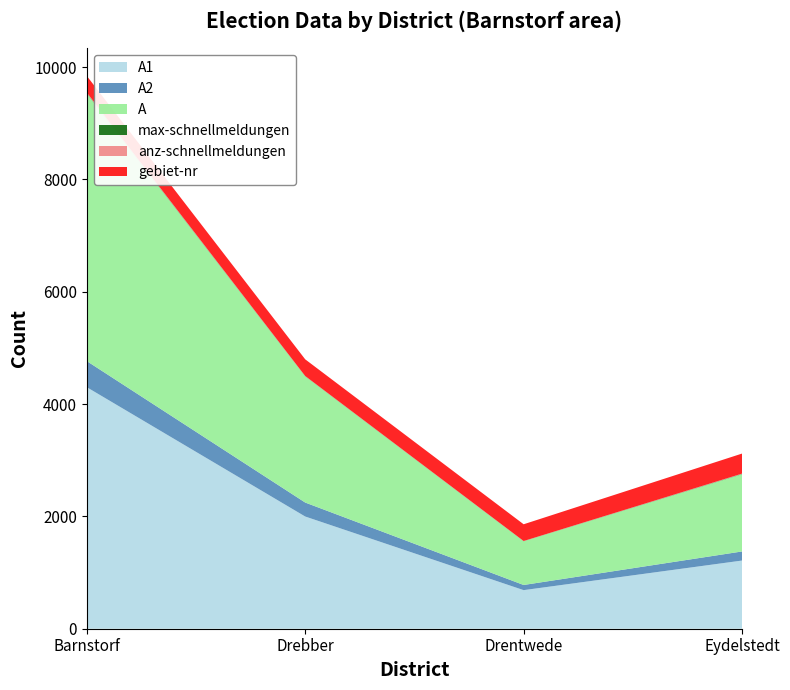

Reading right to left, list all the values displayed in this chart.

A1: Eydelstedt=1214	Drentwede=687	Drebber=1998	Barnstorf=4301
A2: Eydelstedt=162	Drentwede=92	Drebber=249	Barnstorf=465
A: Eydelstedt=1376	Drentwede=779	Drebber=2247	Barnstorf=4766
max-schnellmeldungen: Eydelstedt=5	Drentwede=2	Drebber=3	Barnstorf=8
anz-schnellmeldungen: Eydelstedt=5	Drentwede=2	Drebber=3	Barnstorf=8
gebiet-nr: Eydelstedt=357	Drentwede=298	Drebber=297	Barnstorf=296